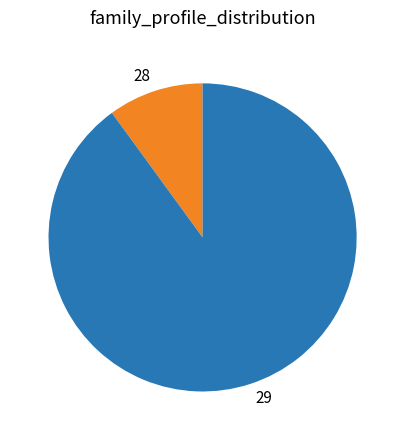

Rank the categories by value from highest to lowest.

29, 28